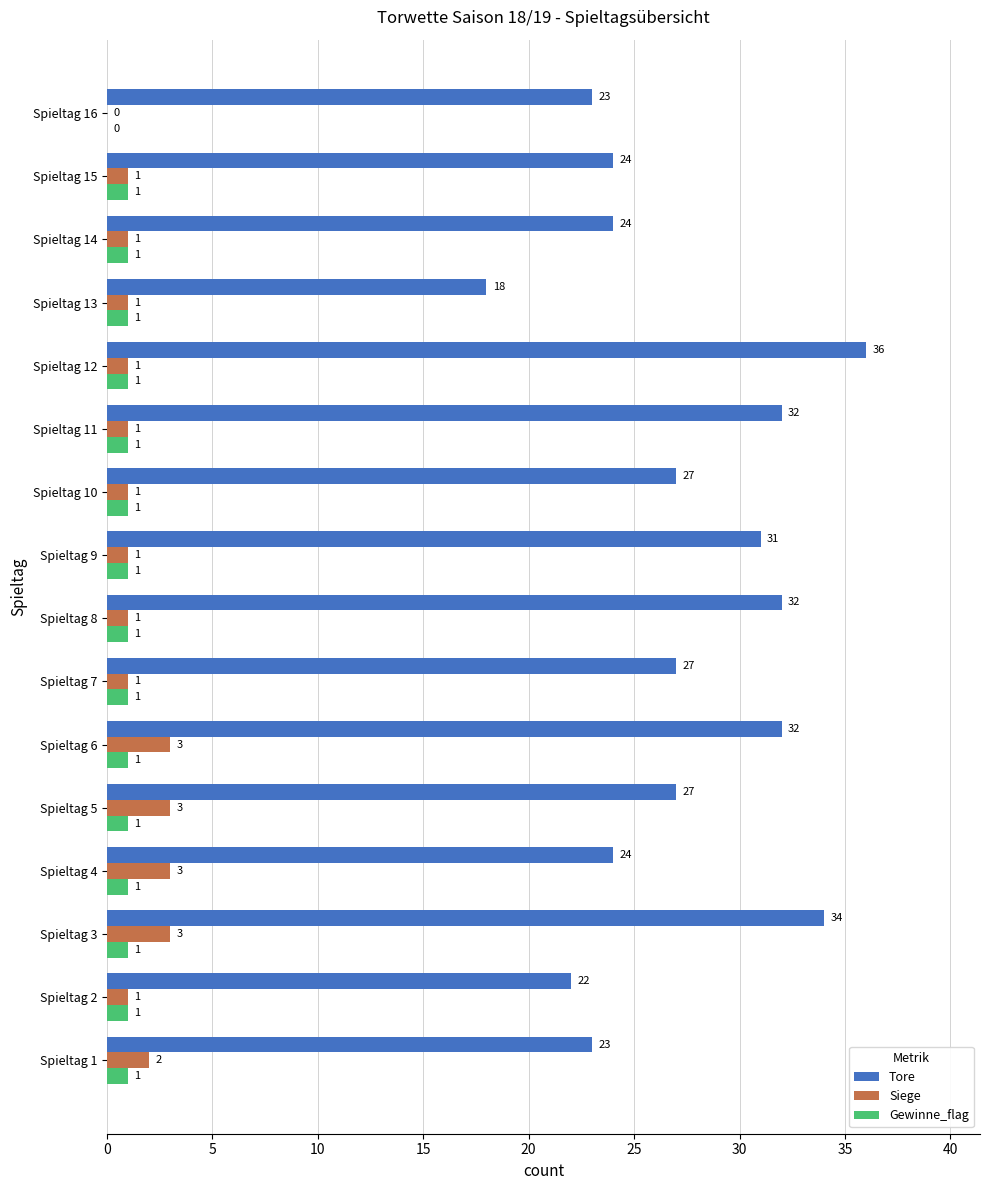

The Tore series shows 7 at Spieltag 10. True or false?

False